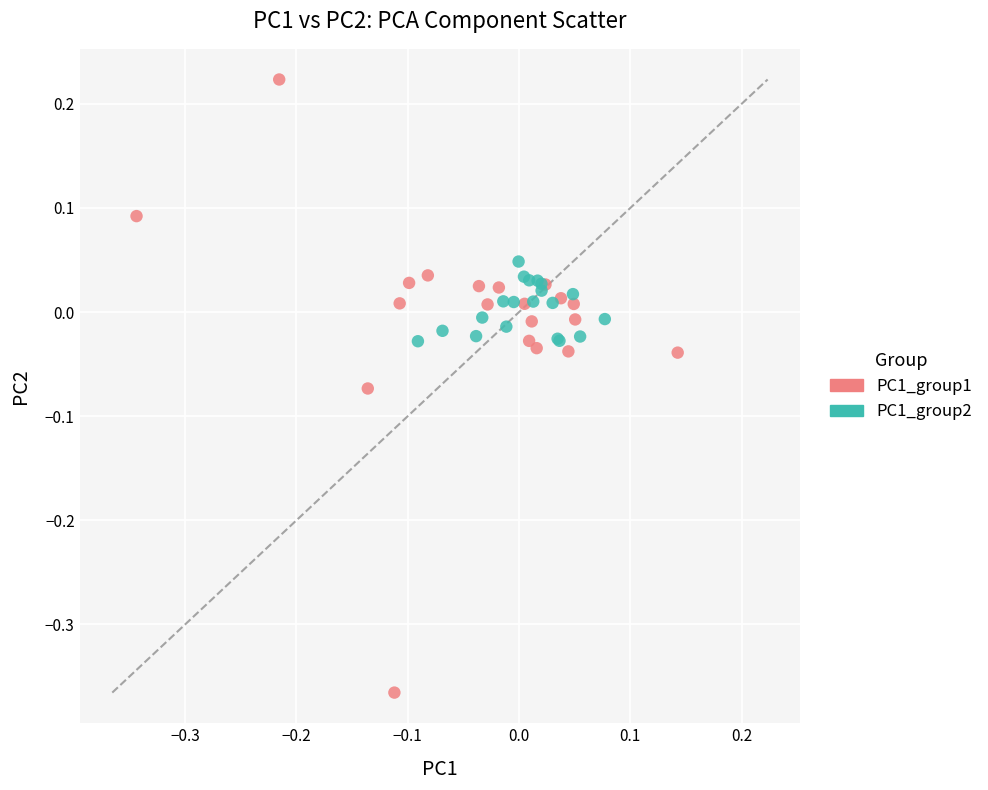

Which series reaches the maximum Y coordinate?

PC1_group1